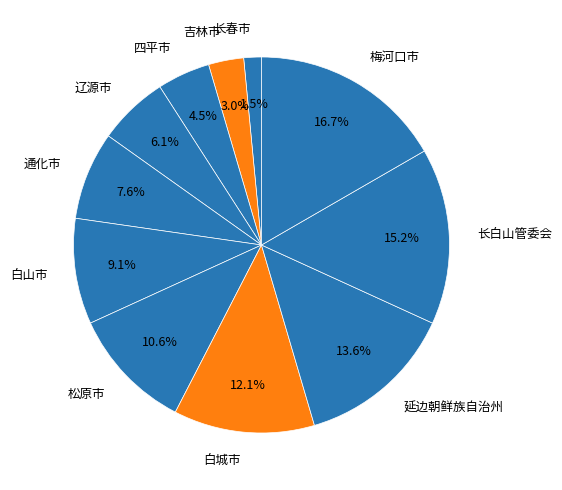

Is 长白山管委会 the majority of the pie?

No